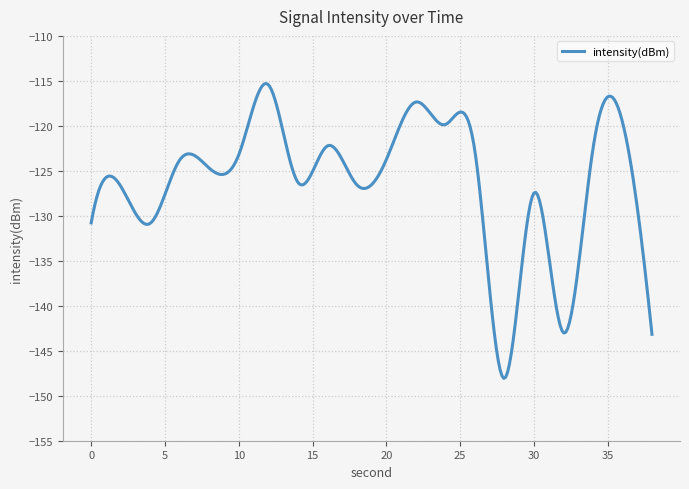

What is the minimum value shown in the chart?

-148.1